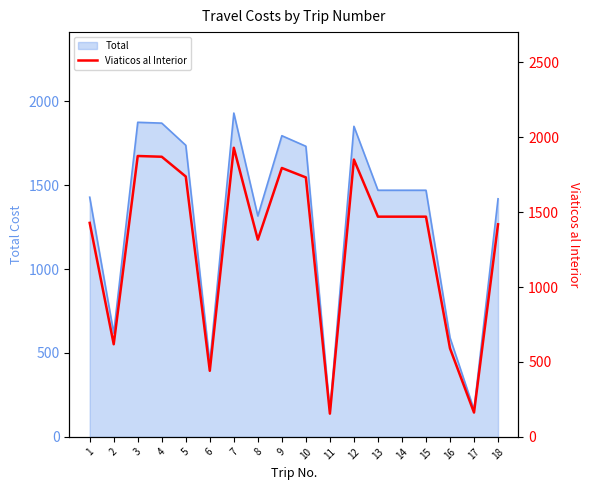

Rank the categories by value from lowest to highest.

11, 17, 6, 16, 2, 8, 18, 1, 13, 14, 15, 10, 5, 9, 12, 4, 3, 7